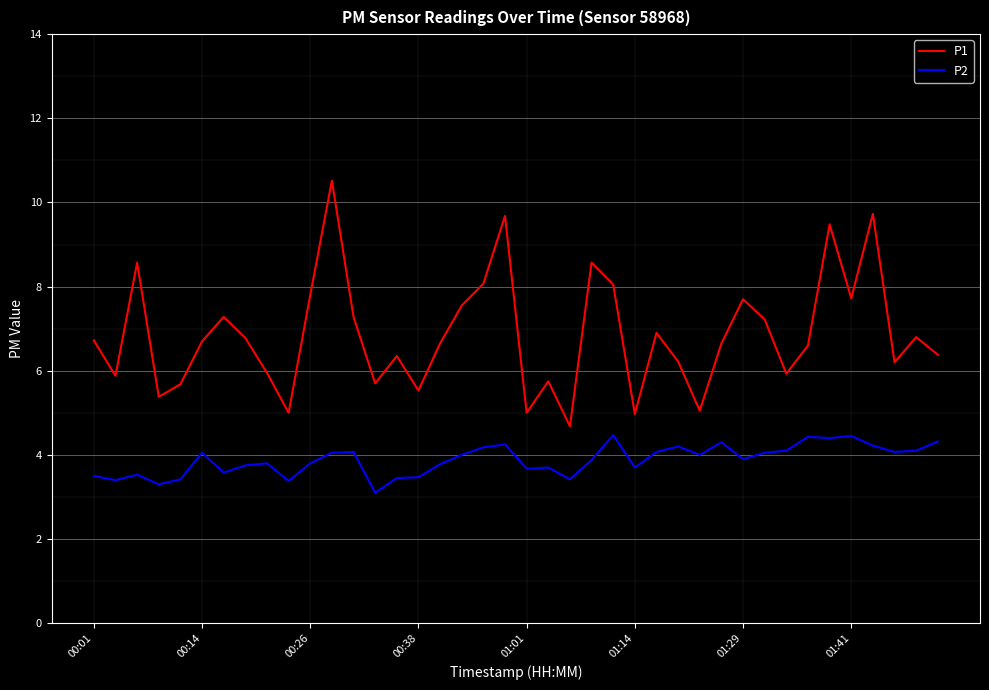

True or false: P1 and P2 intersect in this chart.

False